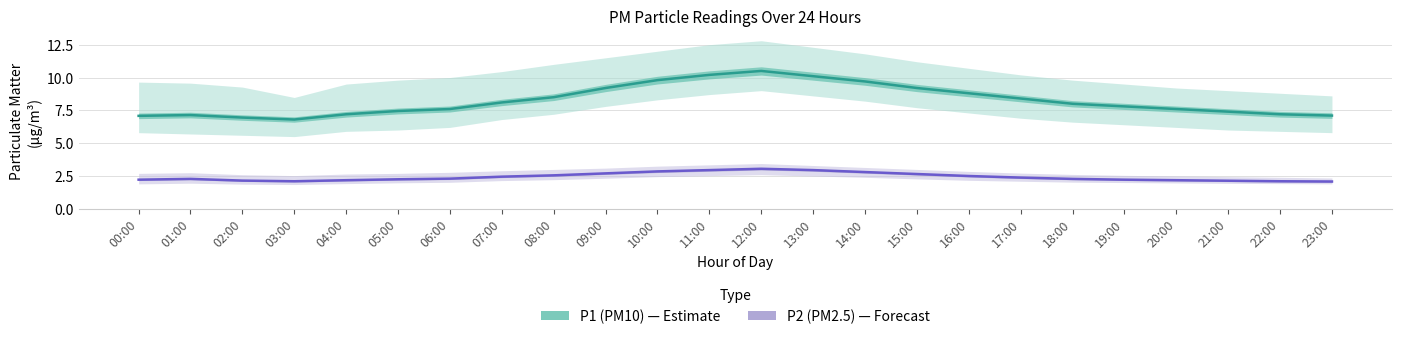

Reading right to left, list all the values displayed in this chart.

P1 (PM10): 7.1	7.2	7.4	7.6	7.8	8.0	8.4	8.8	9.2	9.7	10.1	10.5	10.2	9.8	9.2	8.5	8.1	7.6	7.5	7.2	6.8	7.0	7.1	7.1
P2 (PM2.5): 2.1	2.1	2.1	2.2	2.2	2.3	2.4	2.5	2.6	2.8	3.0	3.0	3.0	2.9	2.7	2.5	2.5	2.3	2.2	2.2	2.1	2.1	2.3	2.2